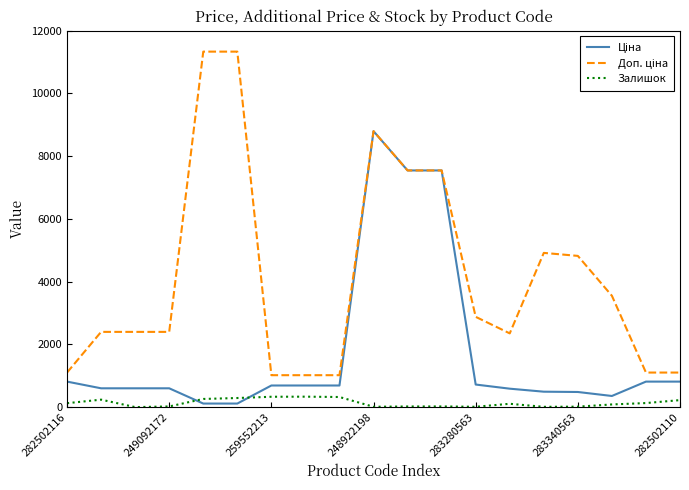

What is the greatest value displayed?

11334.0